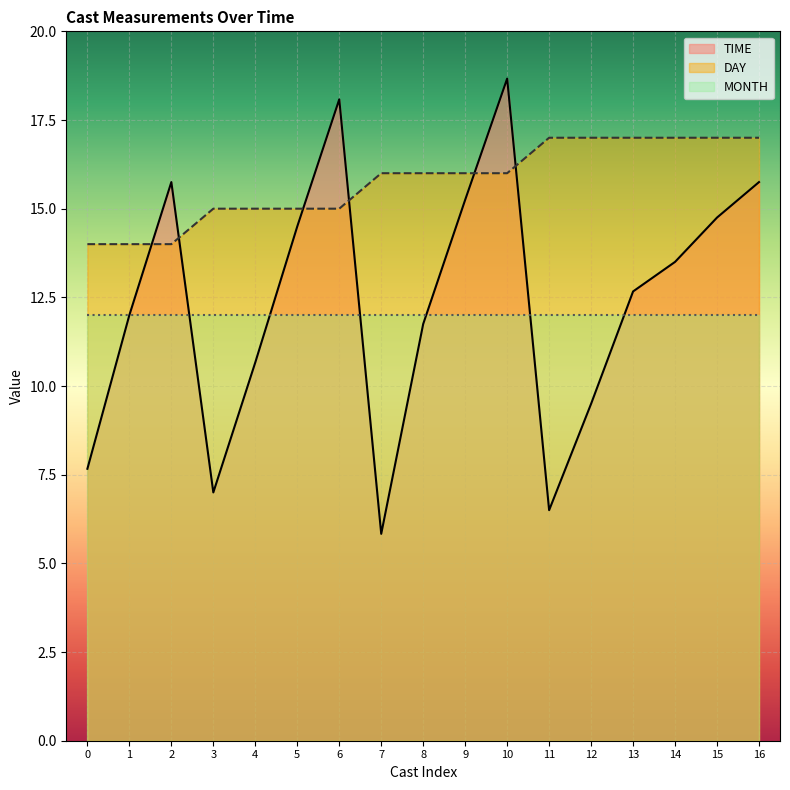

What value does the DAY series have at 9?

16.0